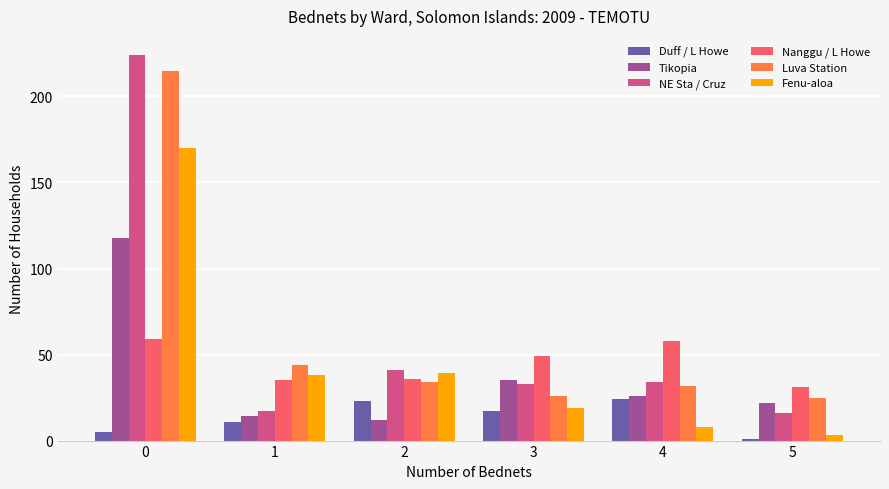

Is the value of Luva Station at 1 greater than the value of Tikopia at 0?

No